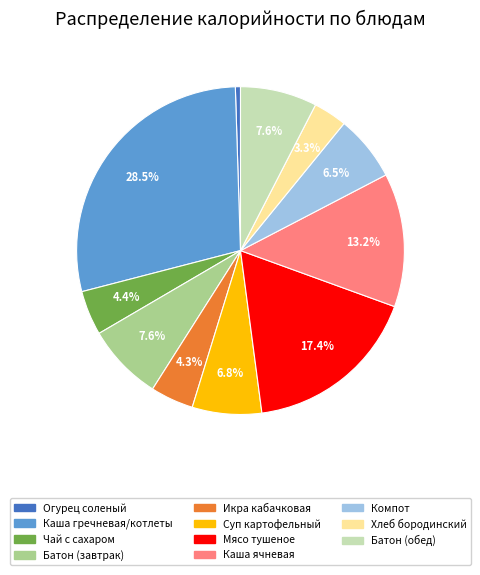

Which slice is the smallest?

Огурец соленый